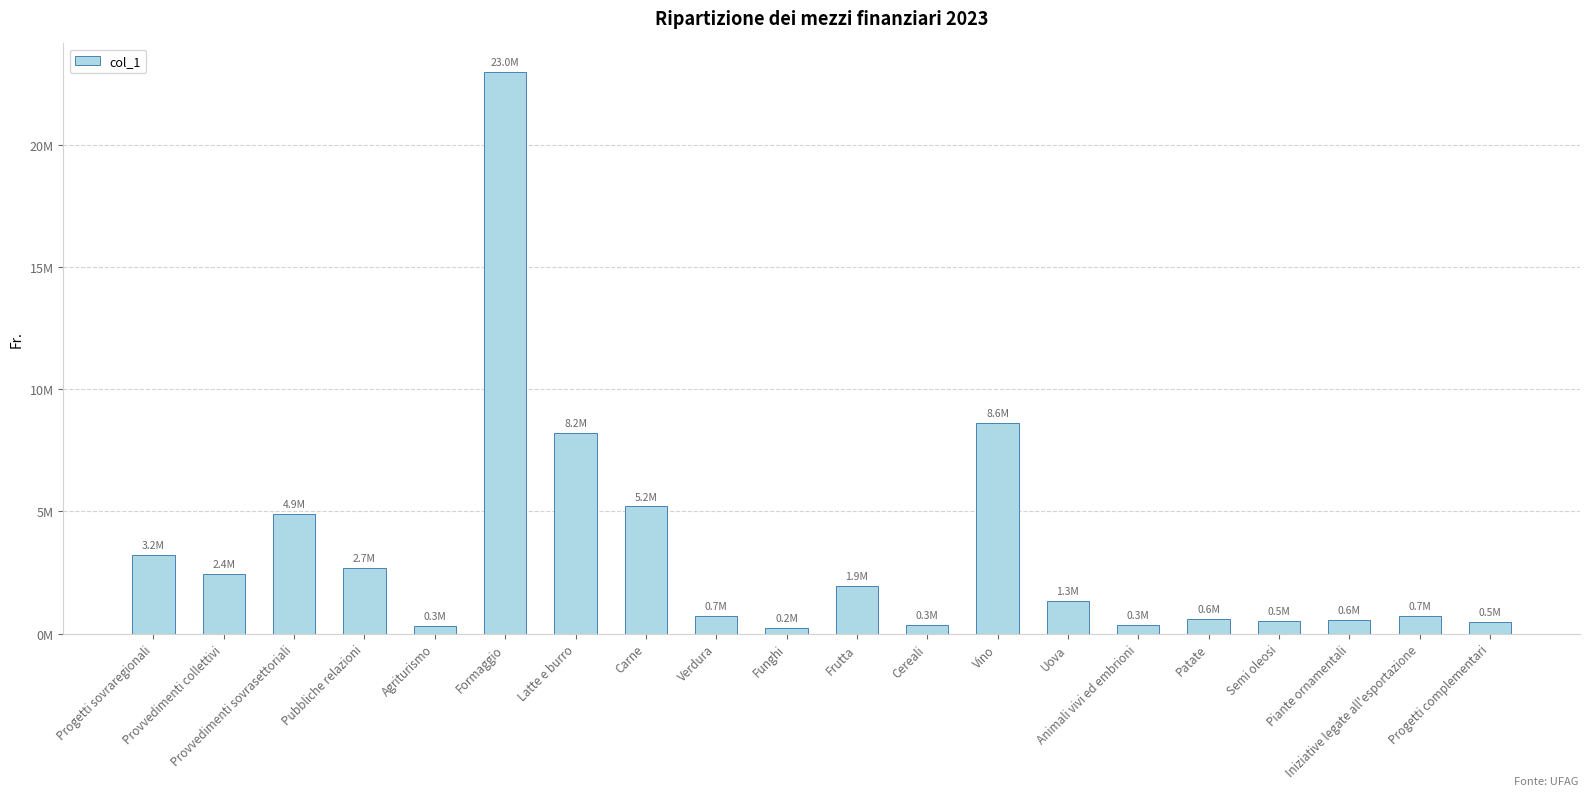

True or false: the data shows 9244246.5 at Carne.

False